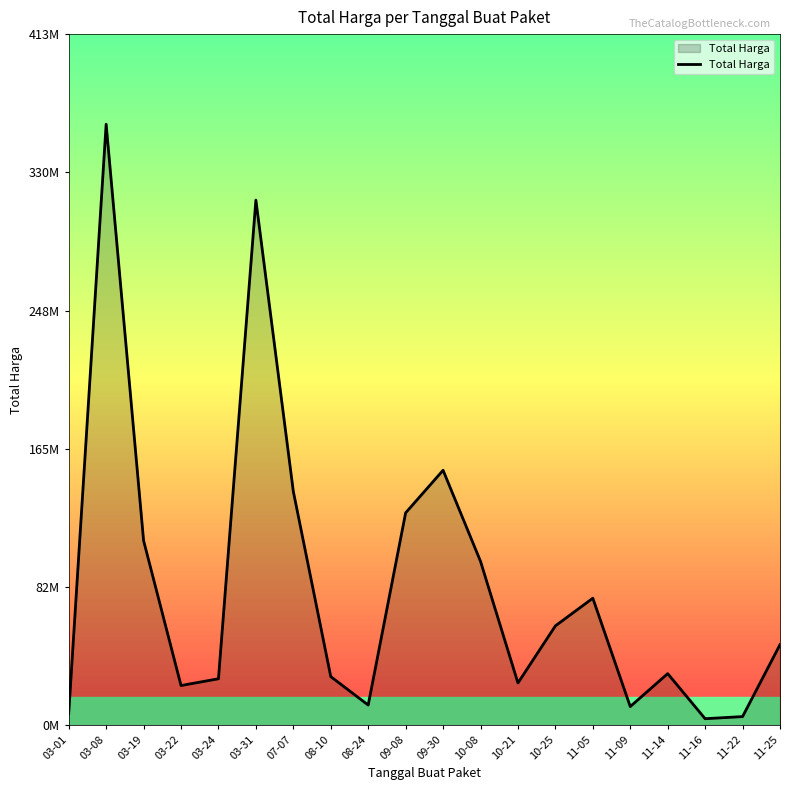

Does the chart have visible grid lines?

No